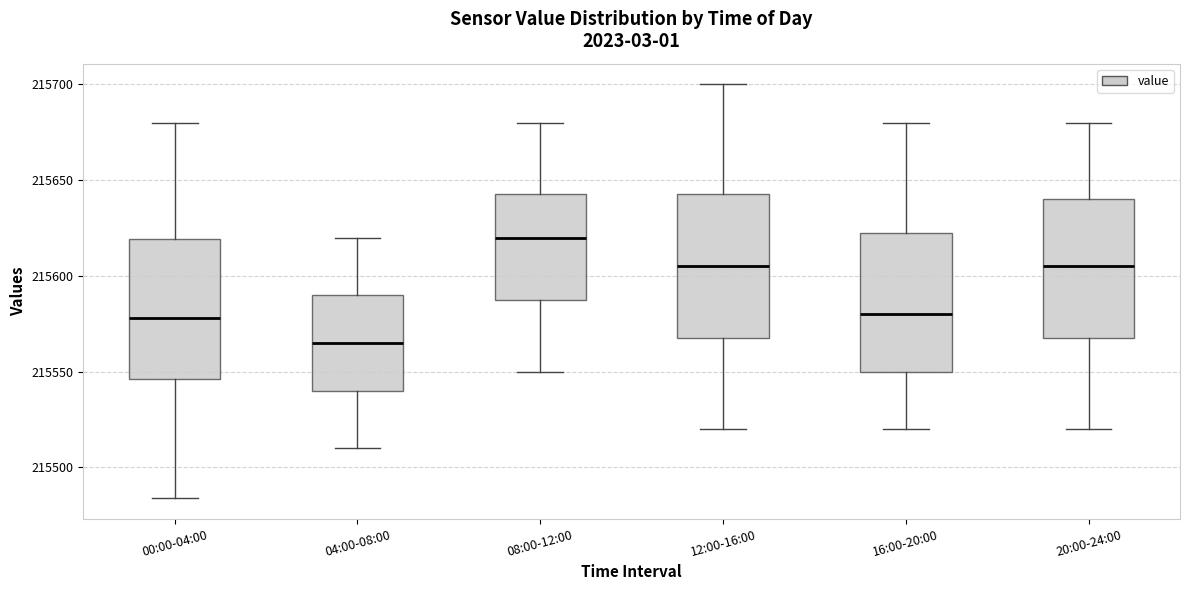

Where does the lower whisker of the box for 00:00-04:00 end on the y-axis? The values are not printed on the chart, so give them approximately, as read against the axis.

215485